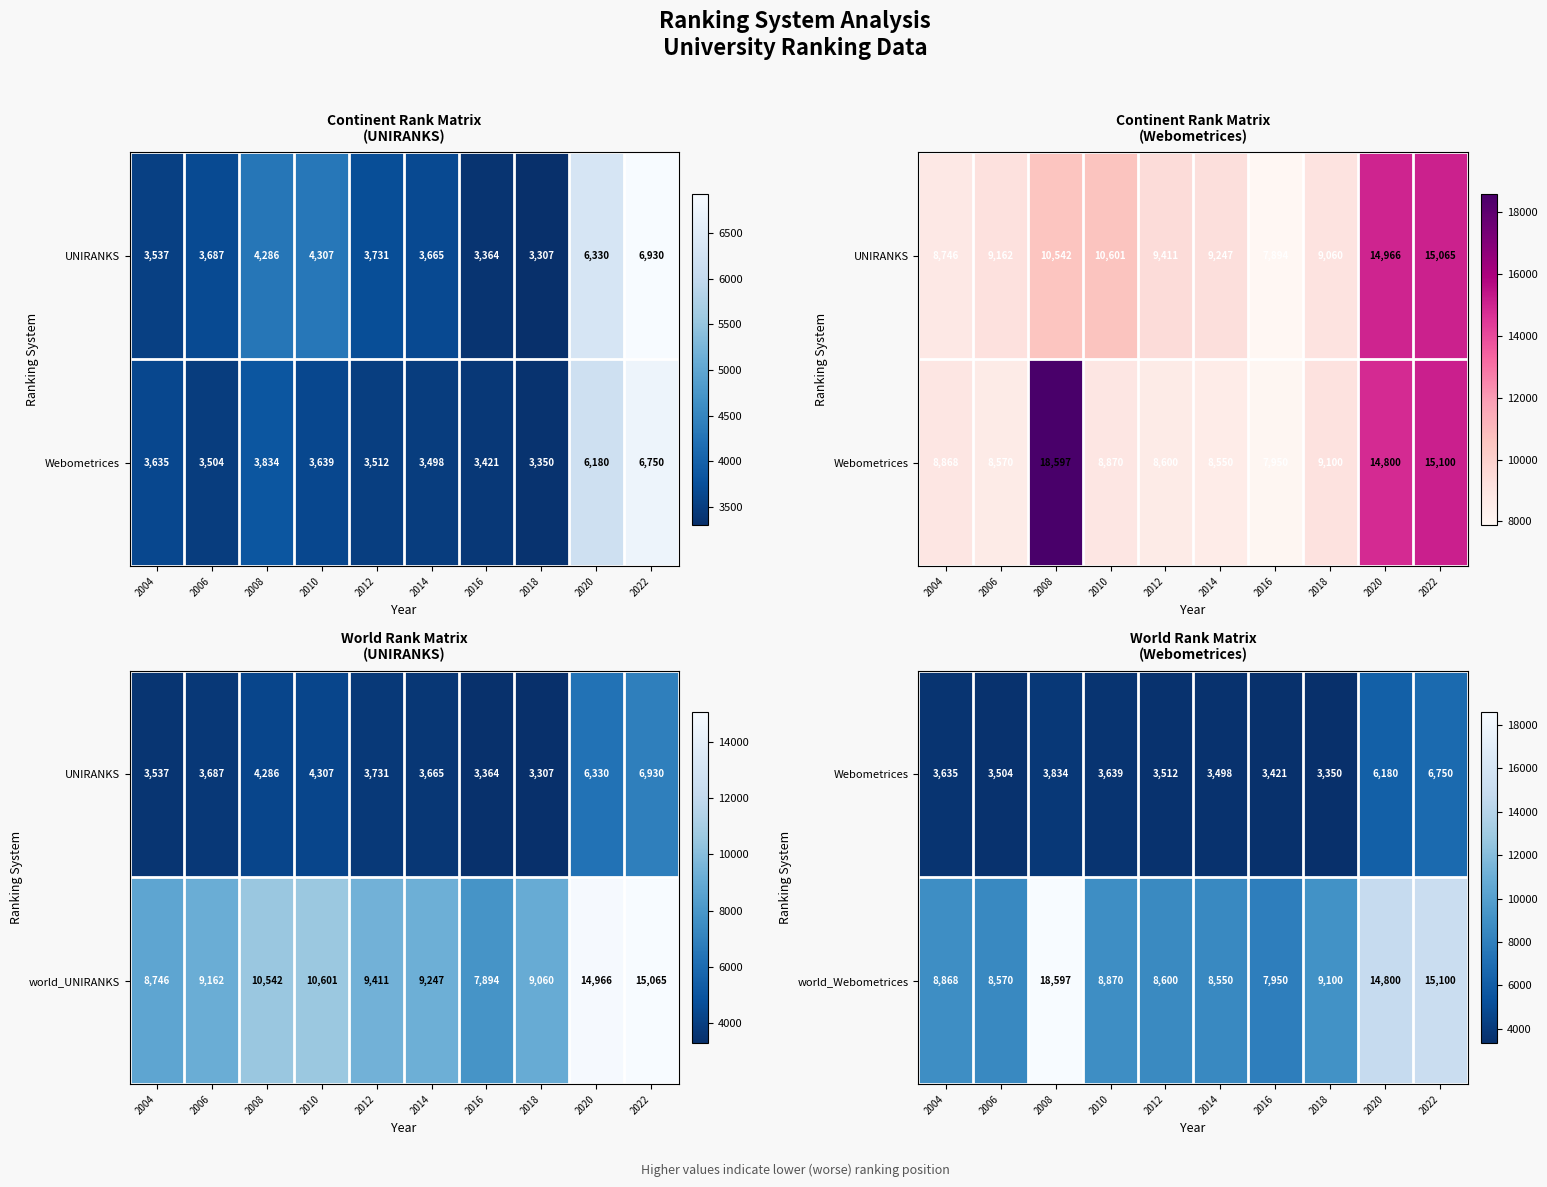

List the labels in order of Webometrices value, largest first.

2022, 2020, 2008, 2010, 2004, 2012, 2006, 2014, 2016, 2018